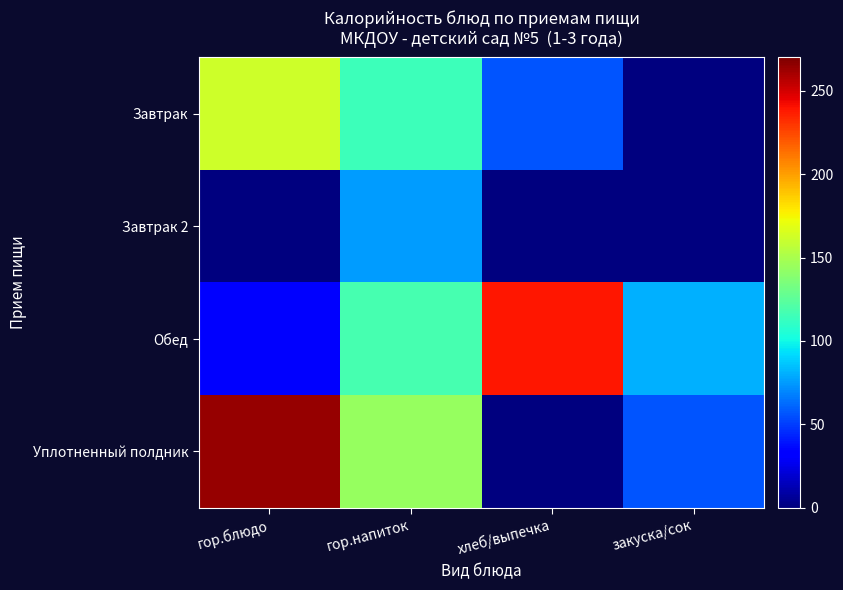

Between хлеб/выпечка and закуска/сок, which is larger?

хлеб/выпечка